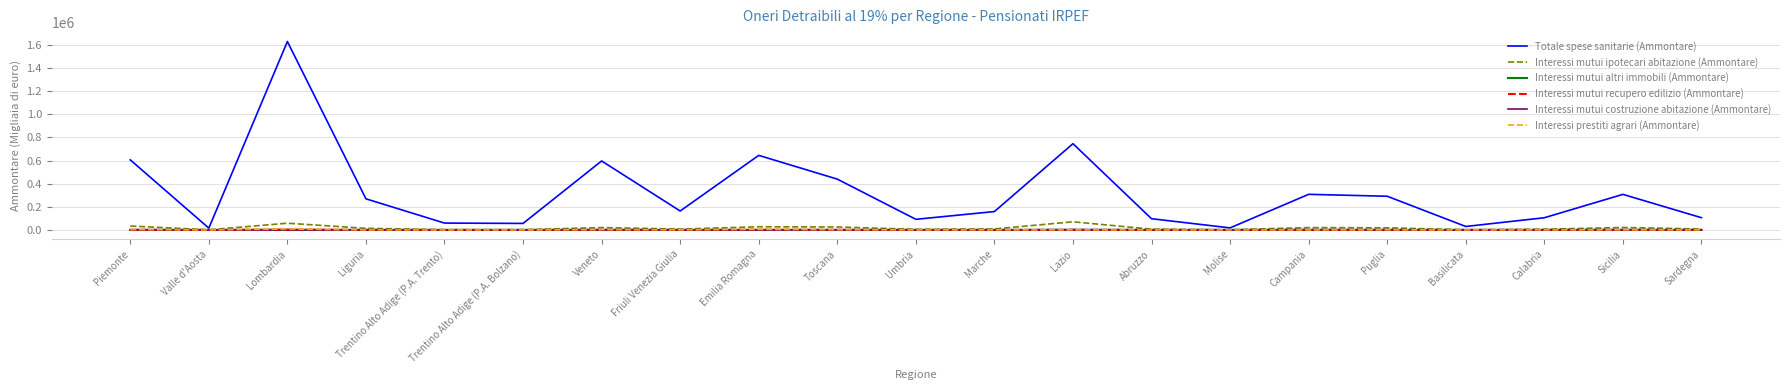

Between Valle d'Aosta and Trentino Alto Adige (P.A. Trento), which series saw the biggest shift?

Totale spese sanitarie (Ammontare)